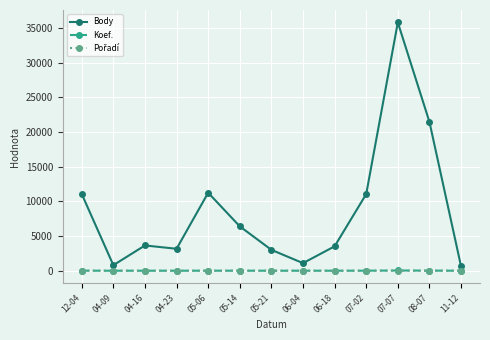

What position from the right is 07-02?

4